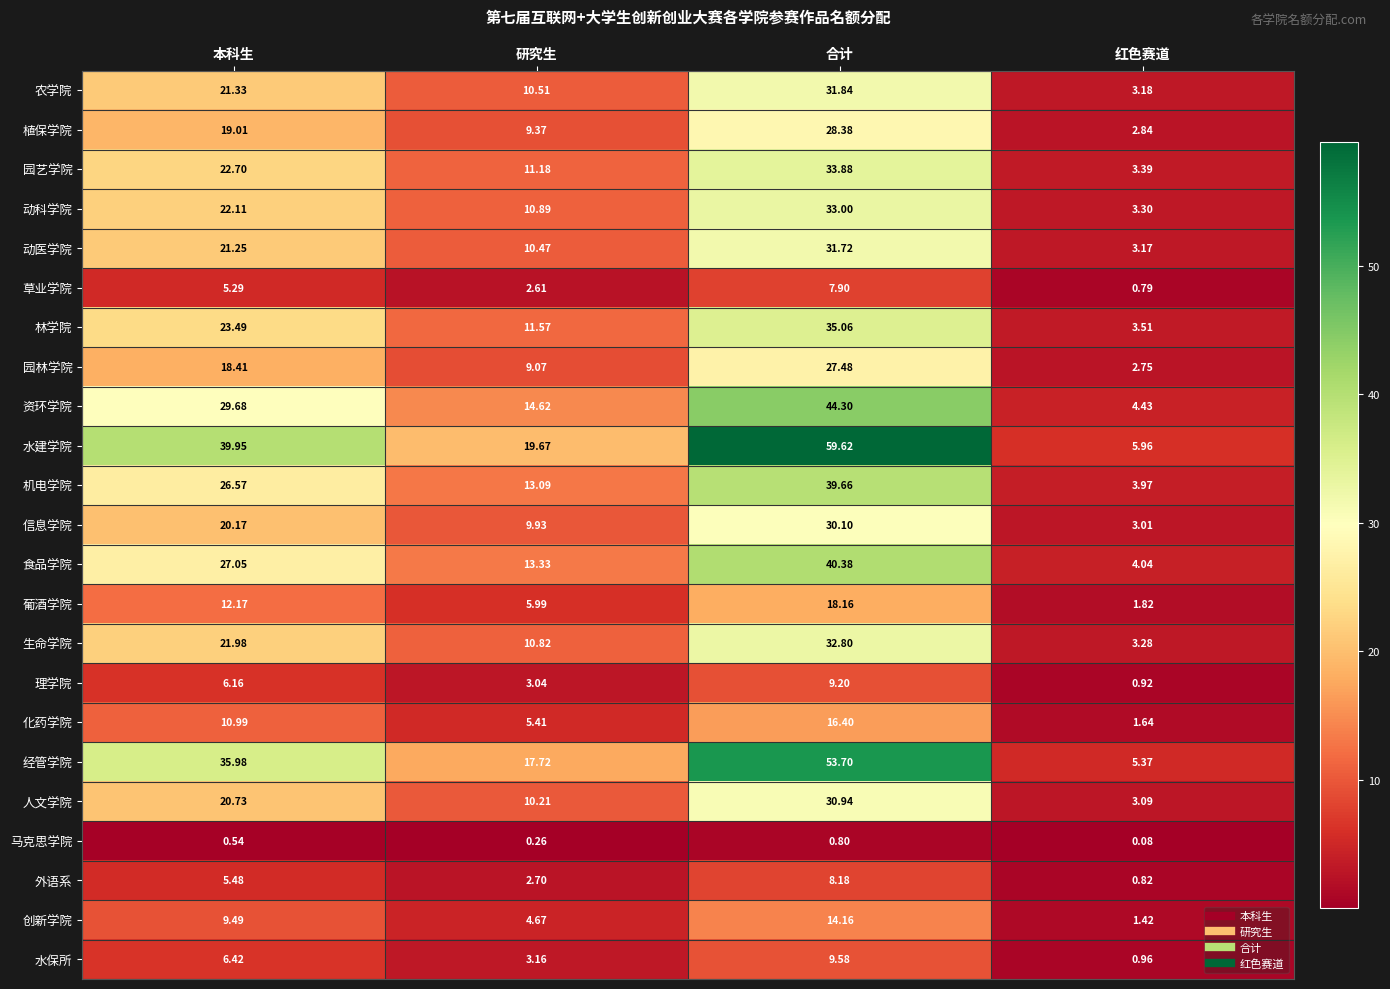

Which series has the widest spread of values?

水建学院